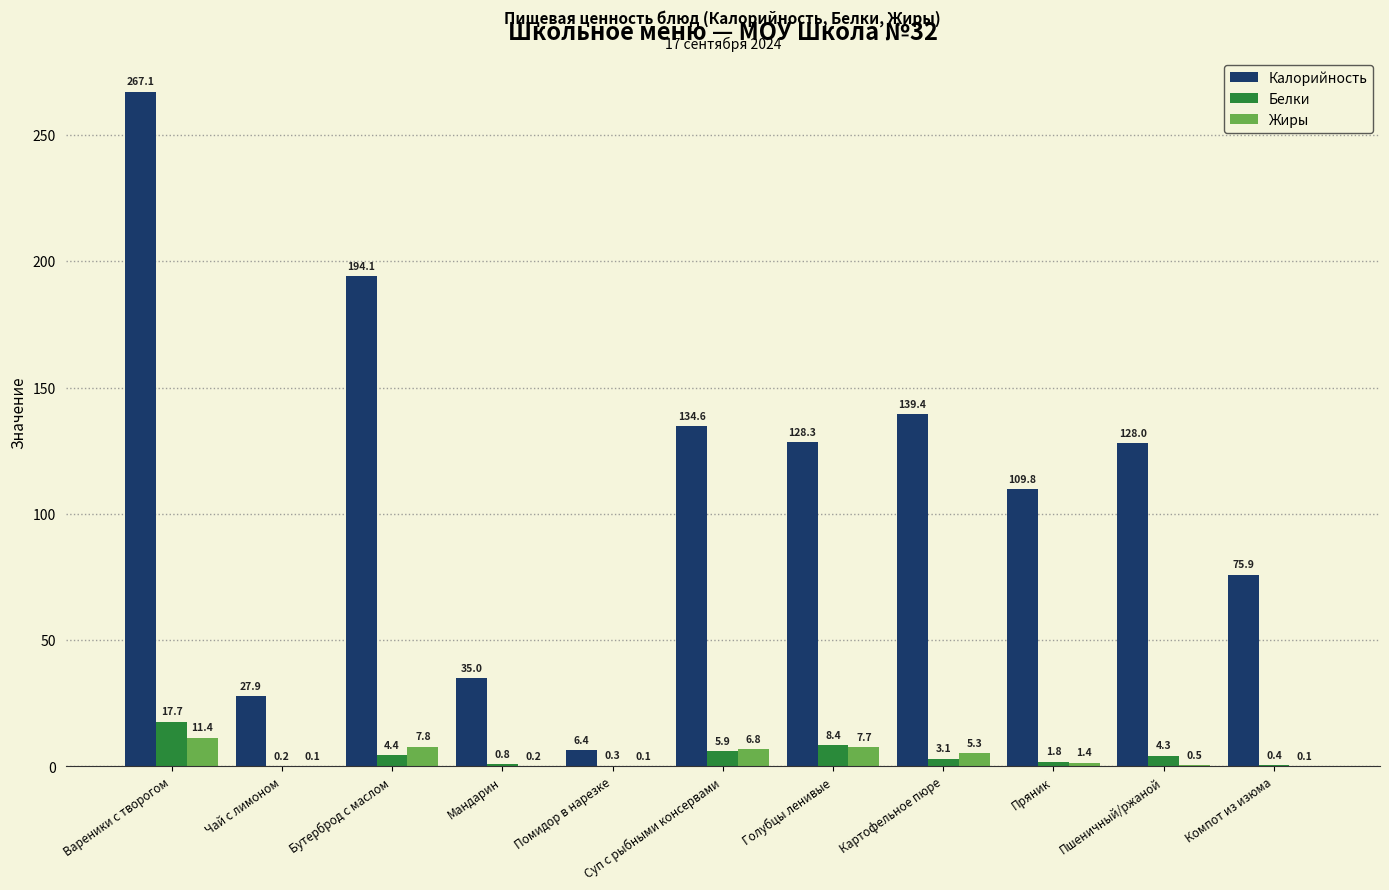

At which label is Жиры closest to 5?

Картофельное пюре